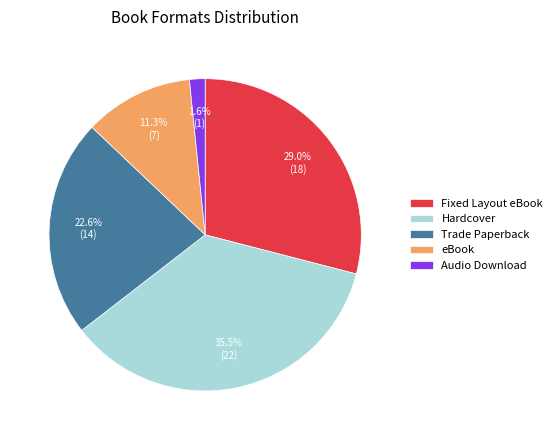

What is the ratio of the value at Audio Download to the value at Trade Paperback?

0.1